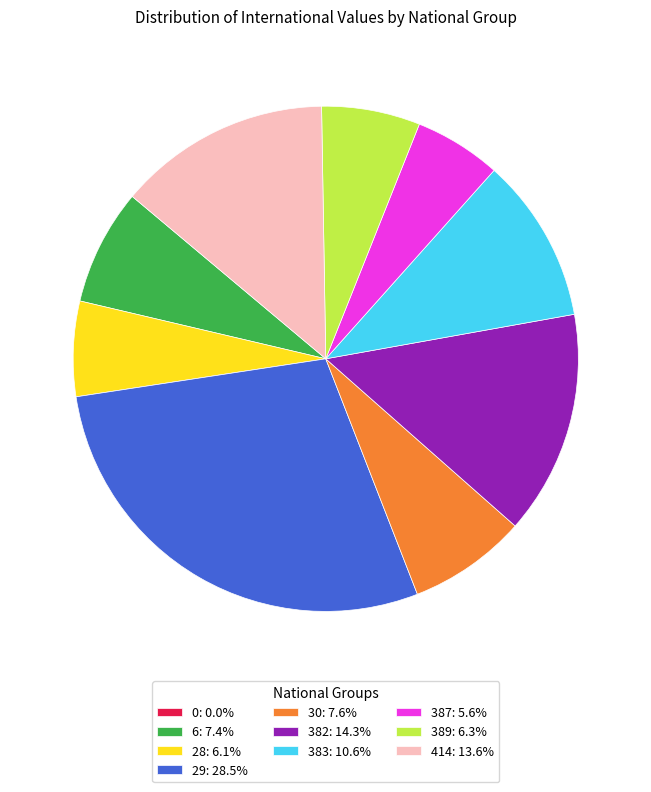

True or false: 414 accounts for 19% of the total.

False